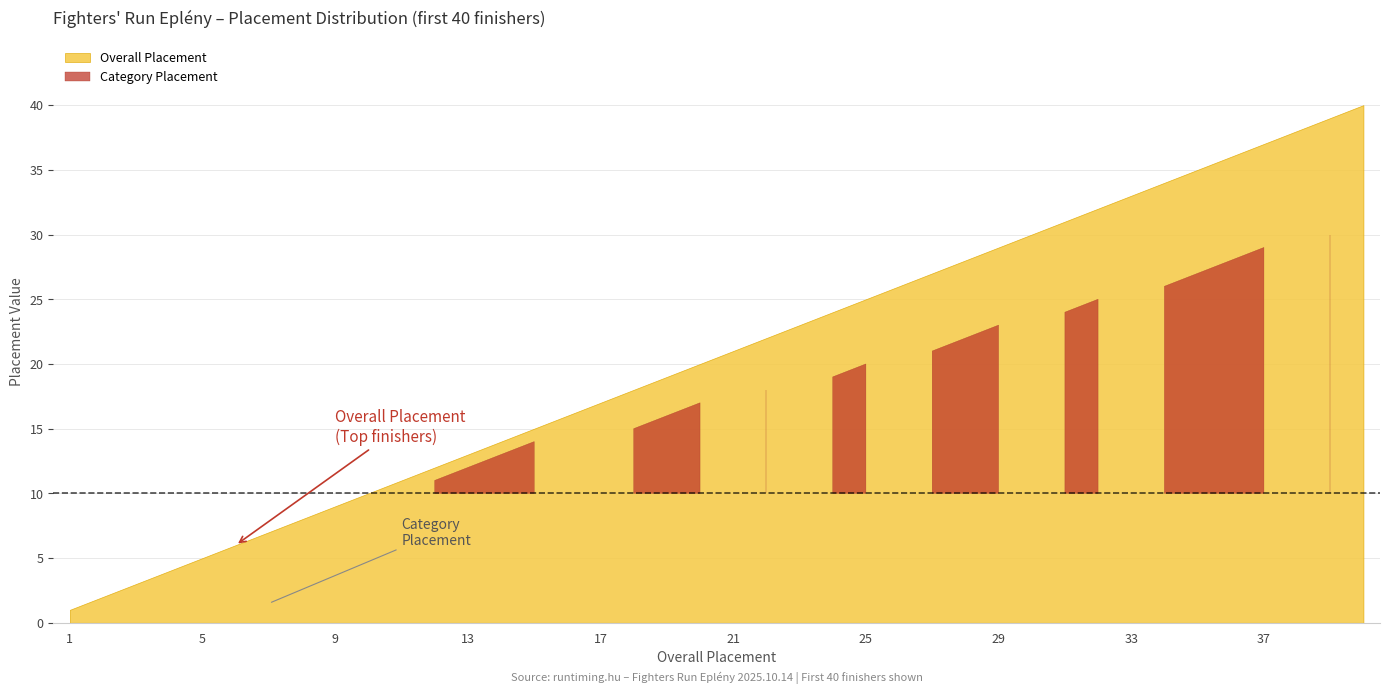

Reading right to left, what are all the values shown in this chart?

Overall Placement: 40=40	39=39	38=38	37=37	36=36	35=35	34=34	33=33	32=32	31=31	30=30	29=29	28=28	27=27	26=26	25=25	24=24	23=23	22=22	21=21	20=20	19=19	18=18	17=17	16=16	15=15	14=14	13=13	12=12	11=11	10=10	9=9	8=8	7=7	6=6	5=5	4=4	3=3	2=2	1=1
Category Placement: 40=10	39=30	38=9	37=29	36=28	35=27	34=26	33=8	32=25	31=24	30=7	29=23	28=22	27=21	26=6	25=20	24=19	23=5	22=18	21=4	20=17	19=16	18=15	17=3	16=2	15=14	14=13	13=12	12=11	11=10	10=9	9=8	8=7	7=1	6=6	5=5	4=4	3=3	2=2	1=1